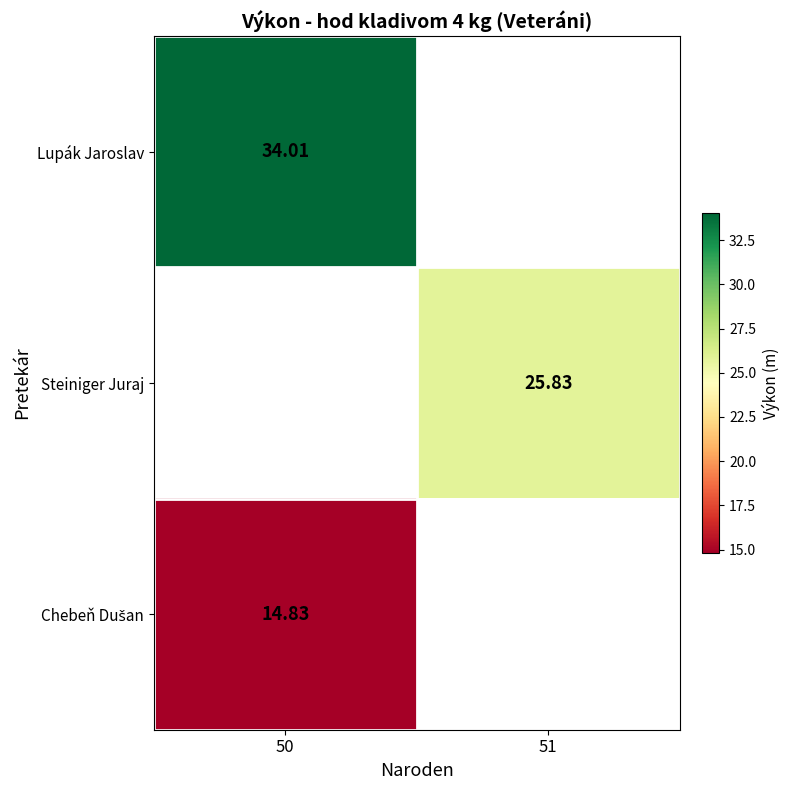

The value of Chebeň Dušan at 50 is 26.5. True or false?

False